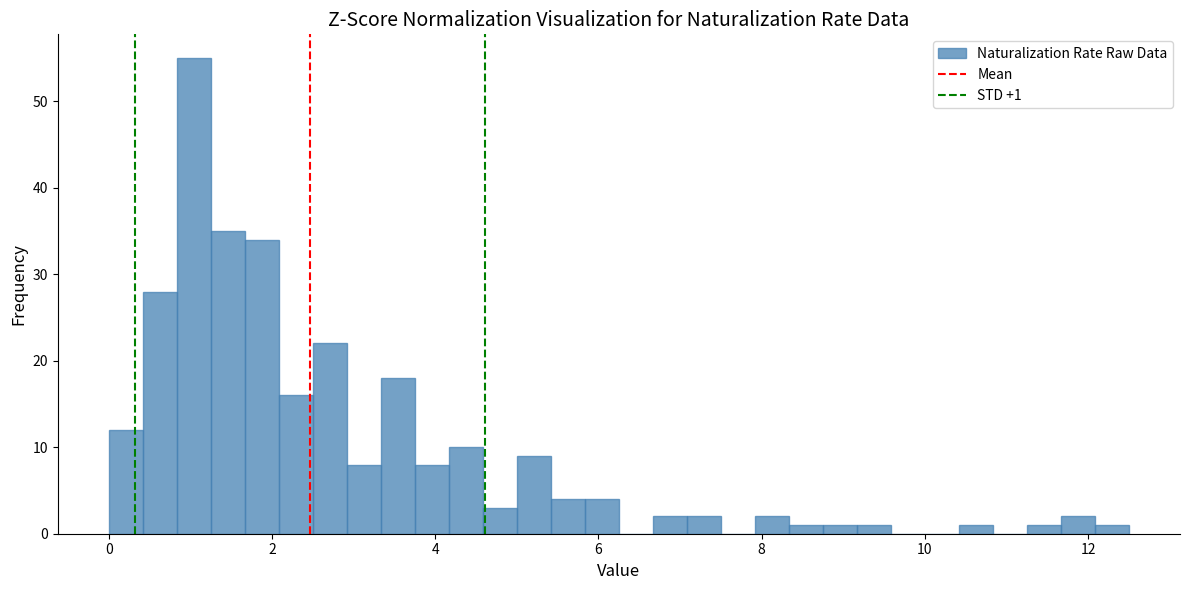

Around what value on the x-axis is the tallest bar? Give the approximate position of its centre, as read against the axis.

1.0